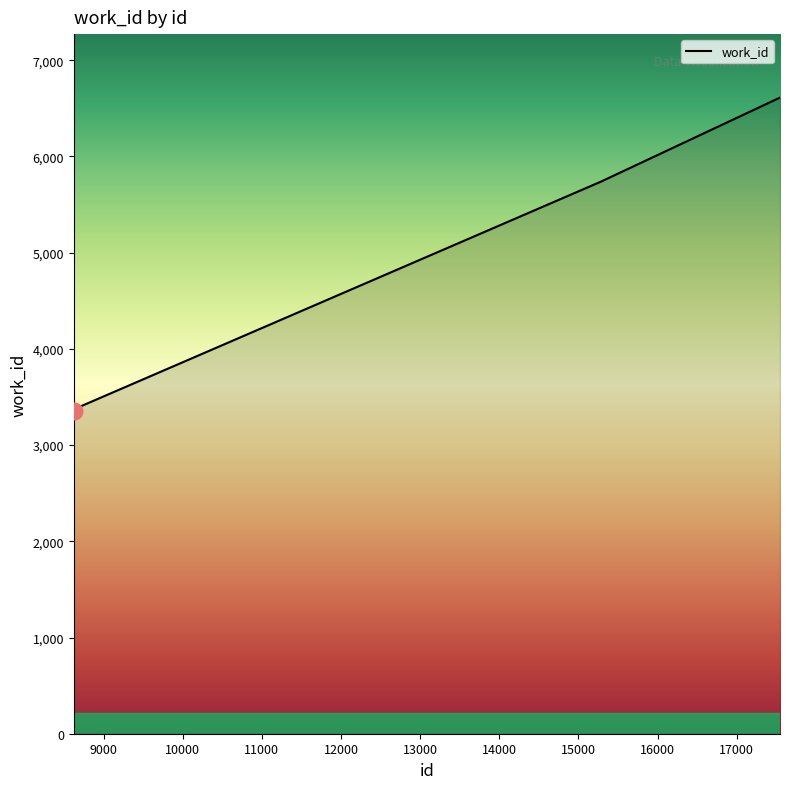

How many lines are shown in the chart?

1